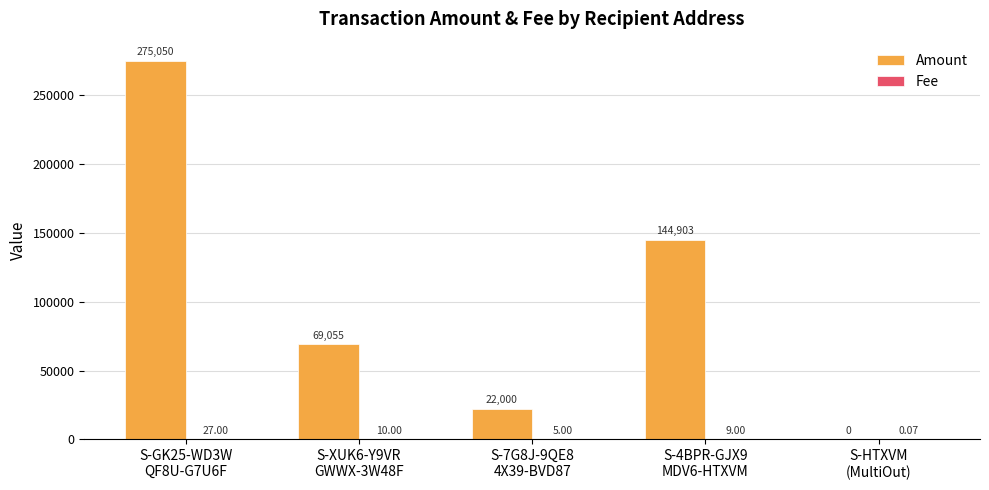

Which series has the largest range (max minus min)?

Amount